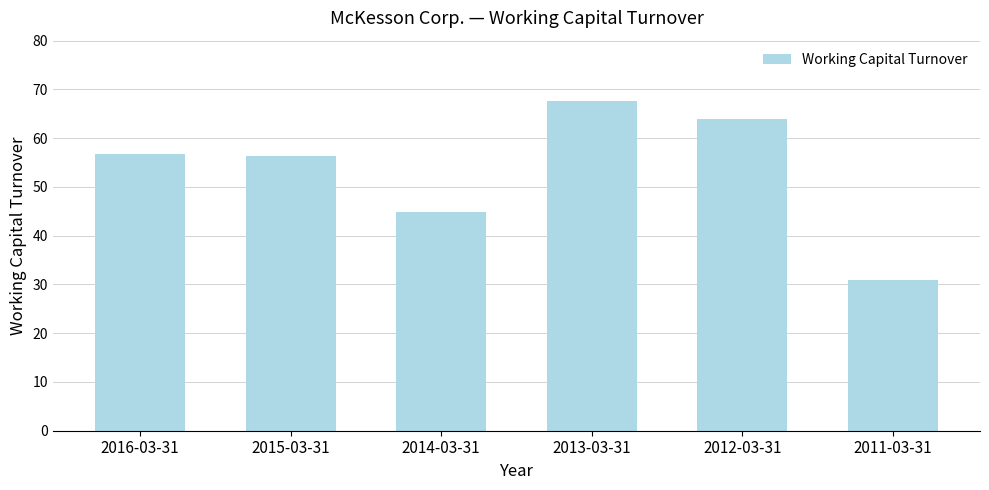

What is the smallest value displayed?

30.9